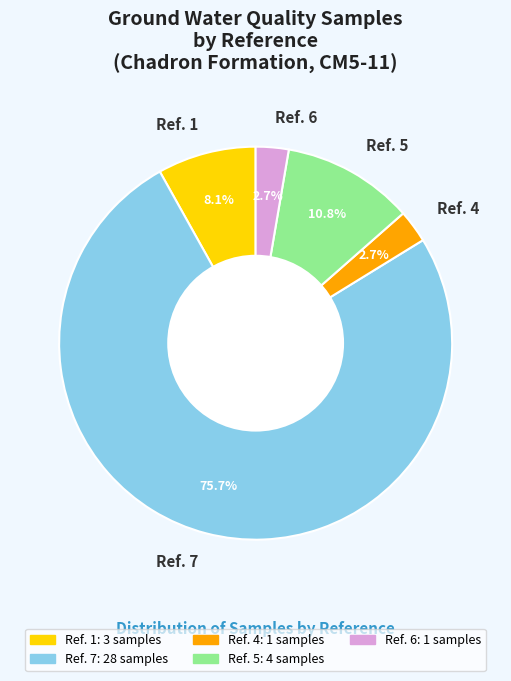

Between Ref. 1 and Ref. 4, which is larger?

Ref. 1